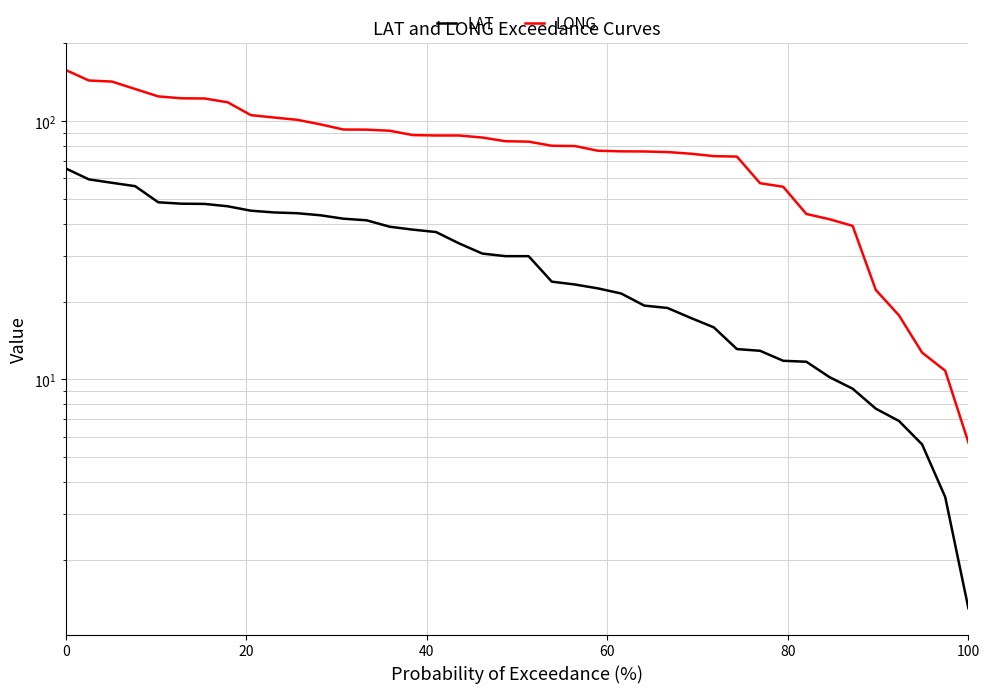

The value of LONG at 32 is 61.4. True or false?

False